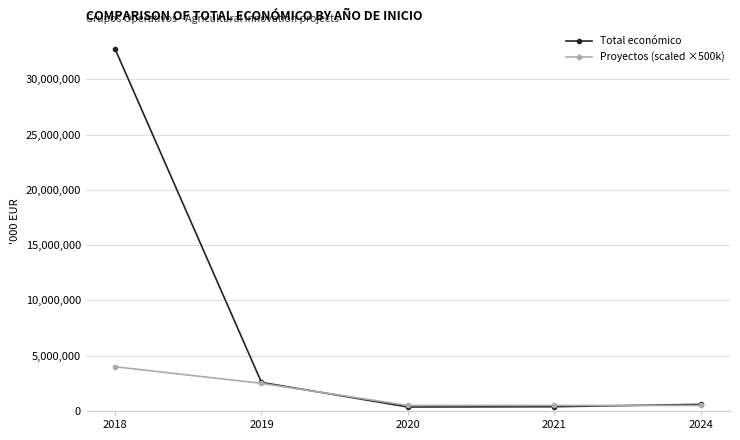

Which series has the widest spread of values?

Total económico